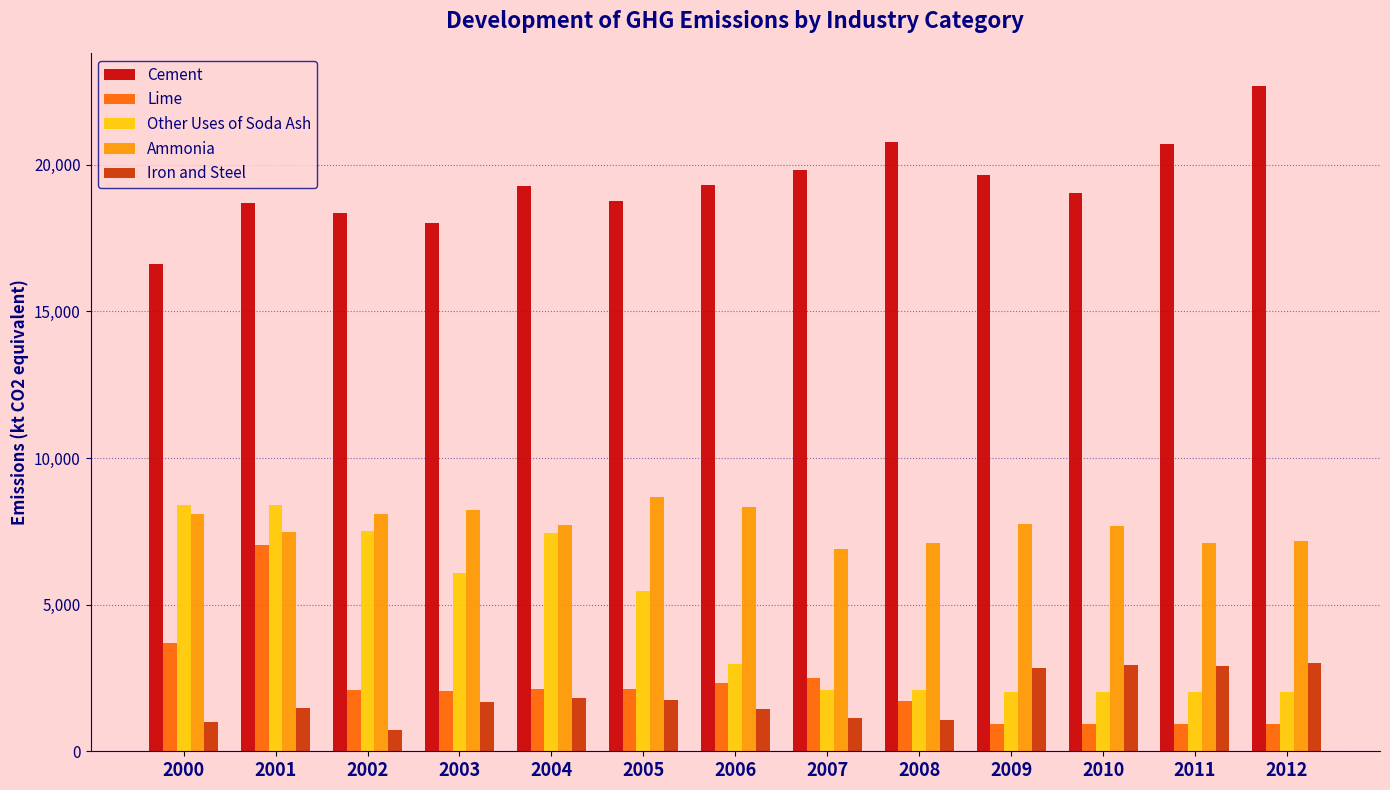

What is the difference between the maximum and minimum values in the Cement series?

6049